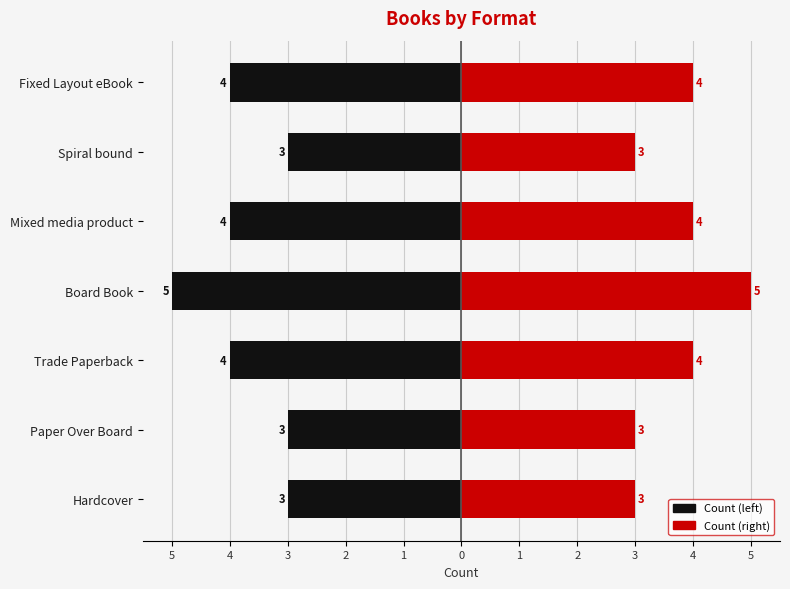

Which series has the widest spread of values?

Left (Count)